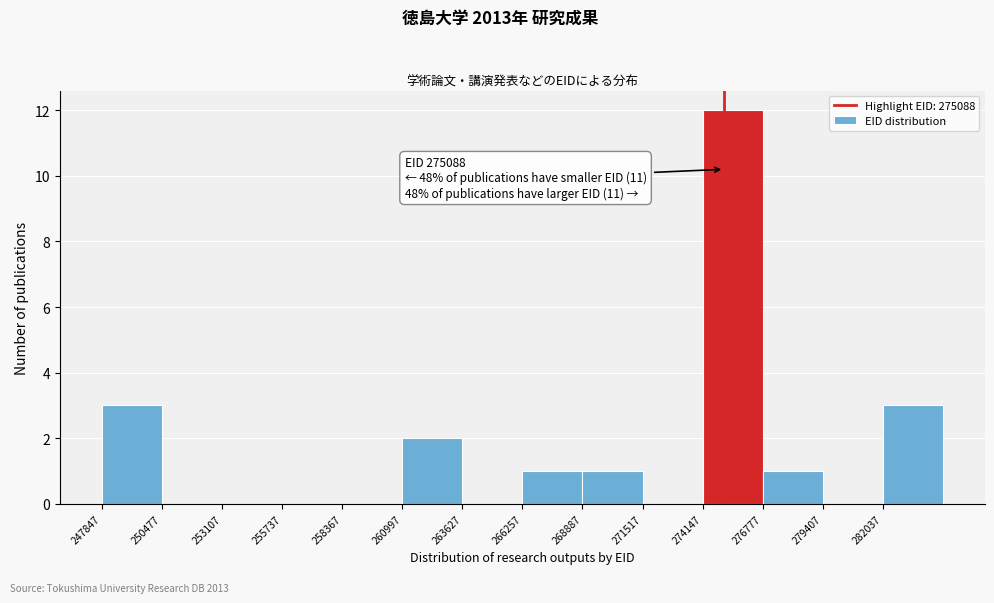

Which range on the x-axis has the tallest bar?

274000 to 277000